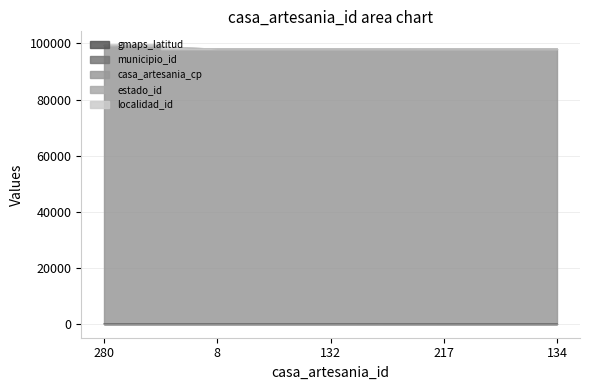

True or false: casa_artesania_cp and gmaps_latitud cross at least once.

False